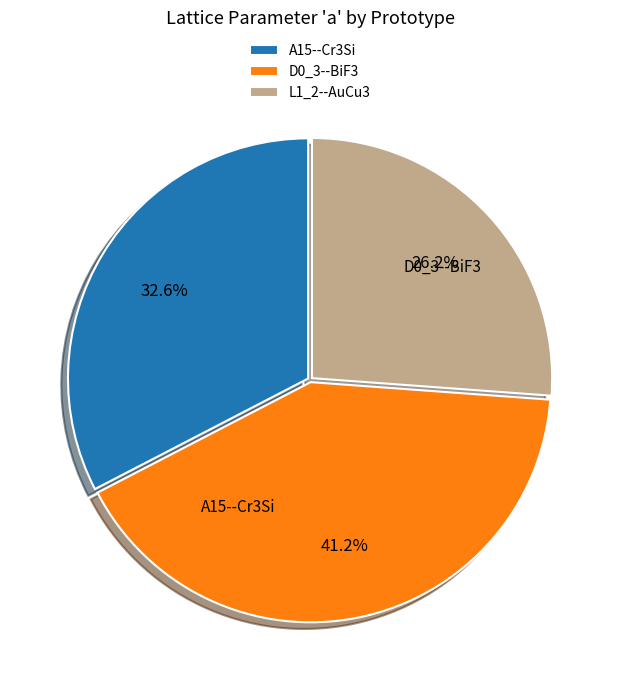

Is it true that D0_3--BiF3 is 27% of the pie?

False